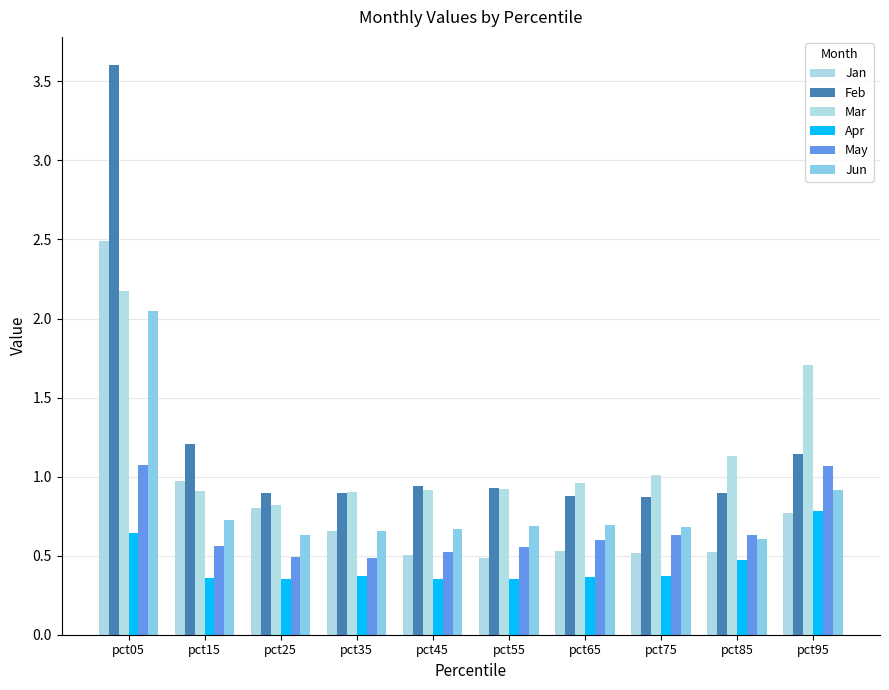

What is the difference between the maximum and second lowest values in the Jan series?

2.0